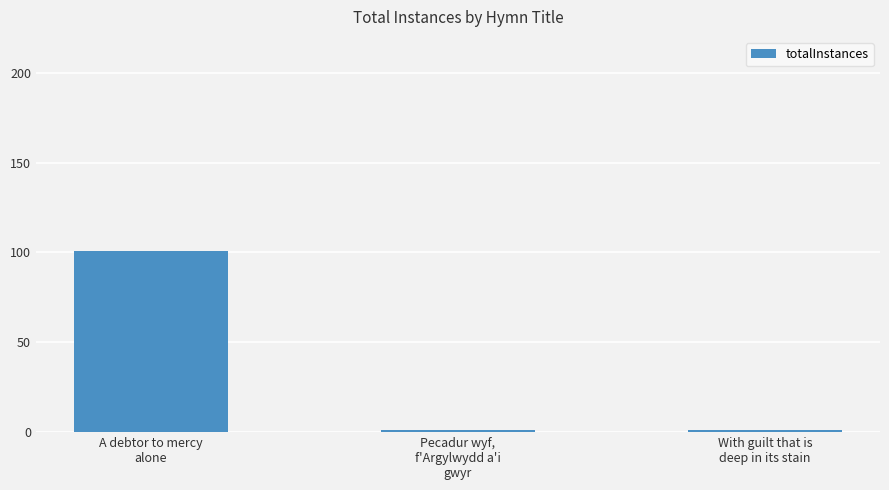

What is the label of the 3rd bar from the right?

A debtor to mercy
alone